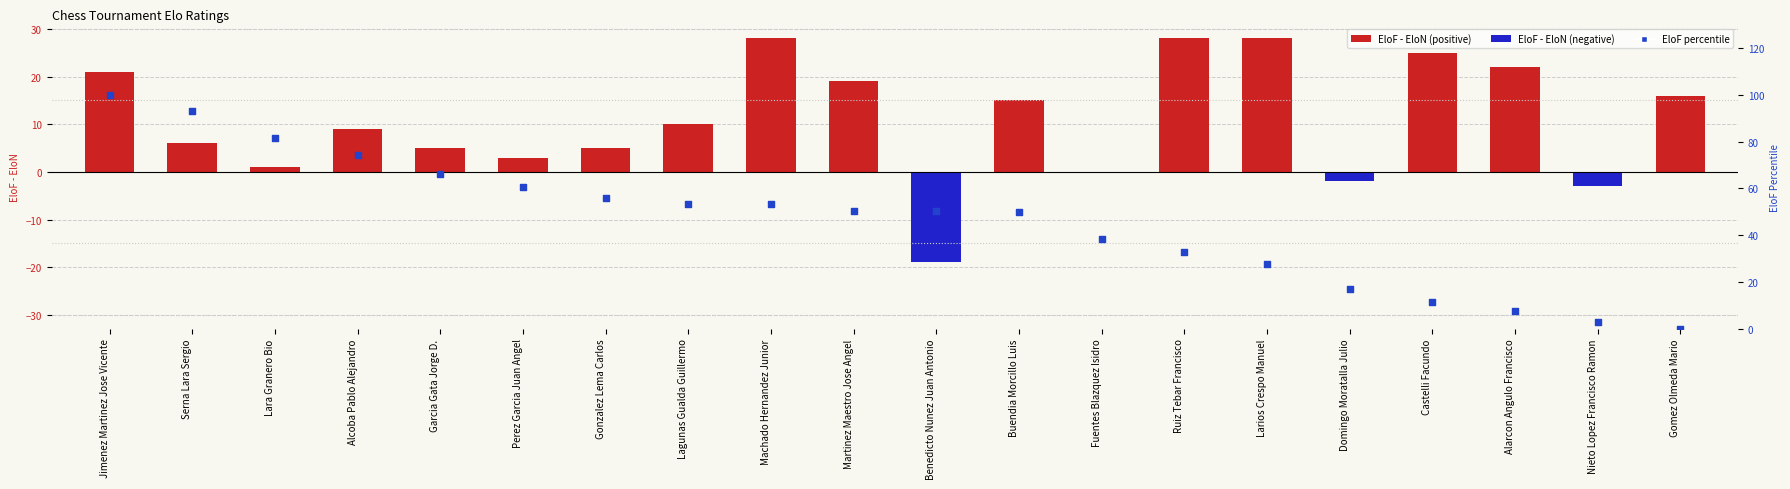

What is the total value across all series at Jimenez Martinez Jose Vicente?

121.0